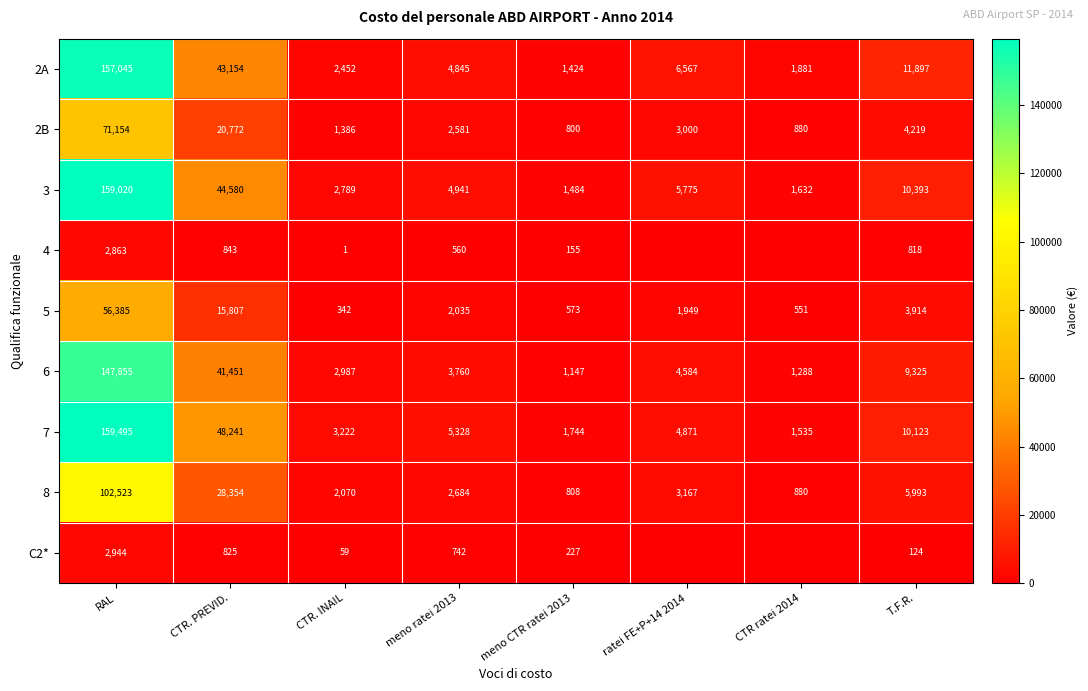

Which label corresponds to the largest value in the chart?

RAL